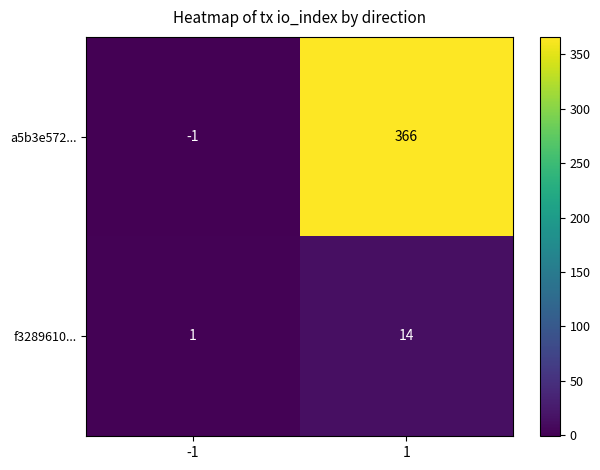

What value does the f3289610... series have at 1?

14